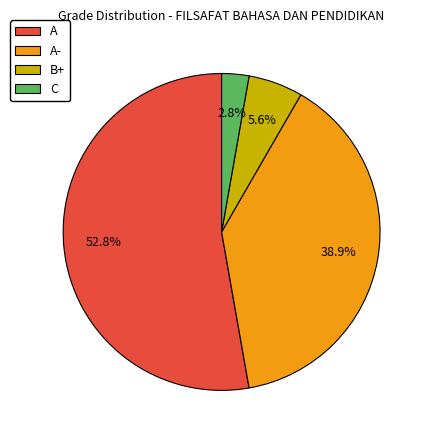

To the nearest percent, what is the difference between the B+ and C slice percentages?

3%